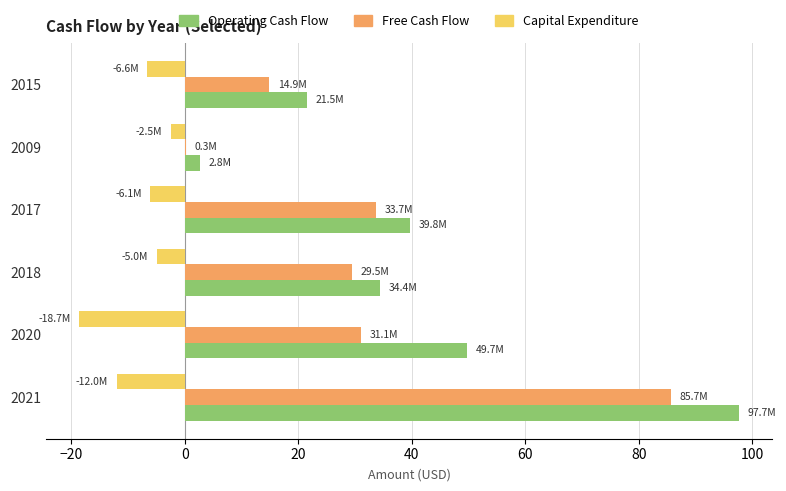

How many series are shown in this chart?

3